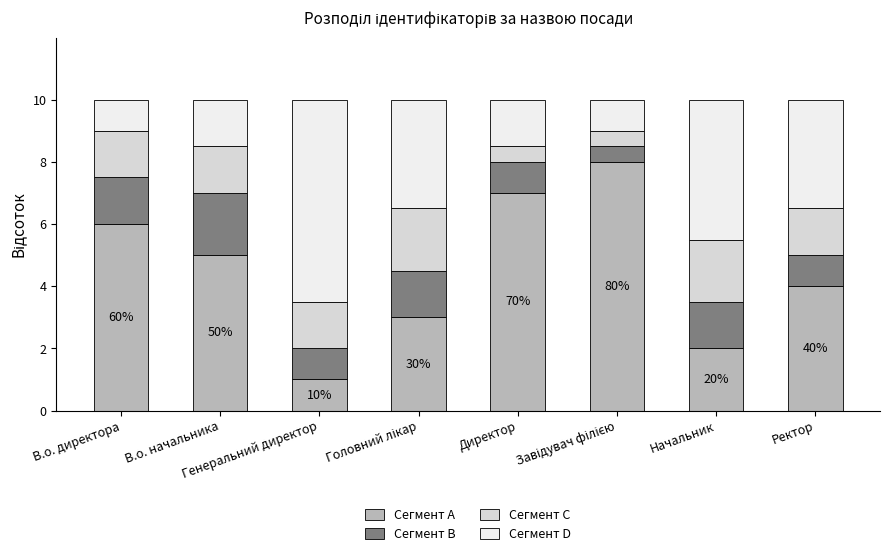

What is the maximum value for Сегмент A?

8.0